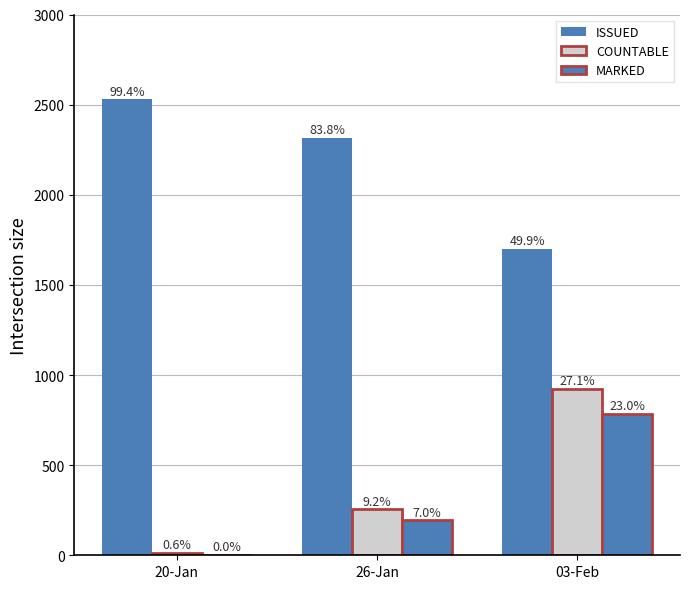

Are the bars horizontal?

No